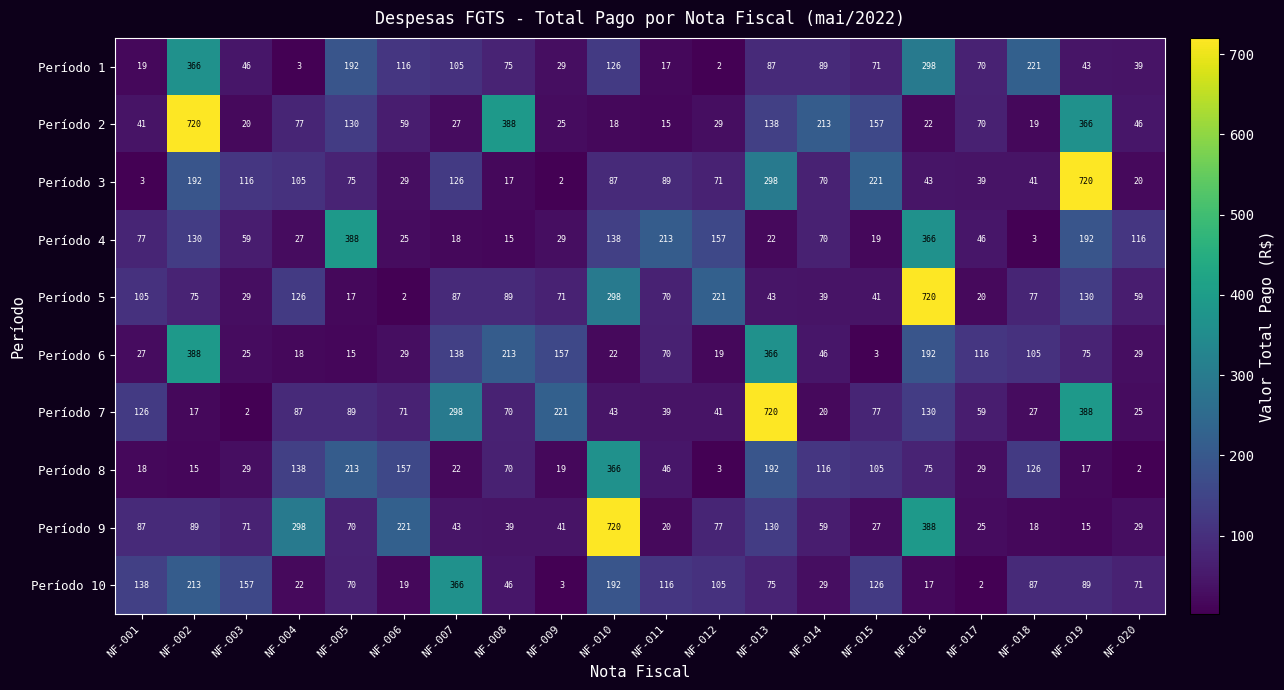

Is it true that Período 6 equals 26 at NF-004?

False